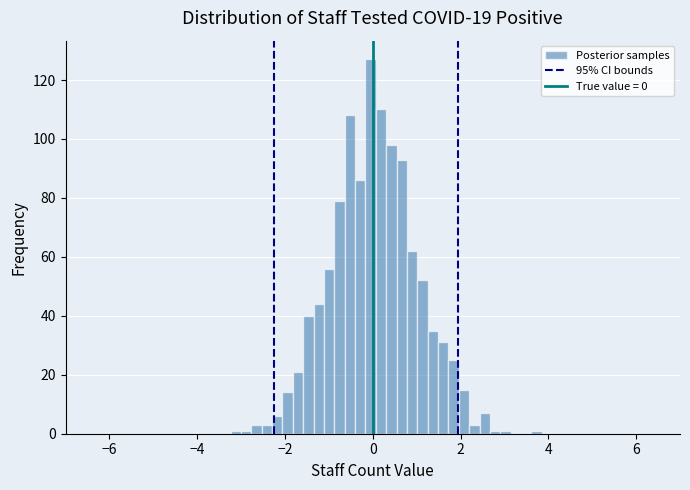

Around what value on the x-axis is the tallest bar? Give the approximate position of its centre, as read against the axis.

0.0